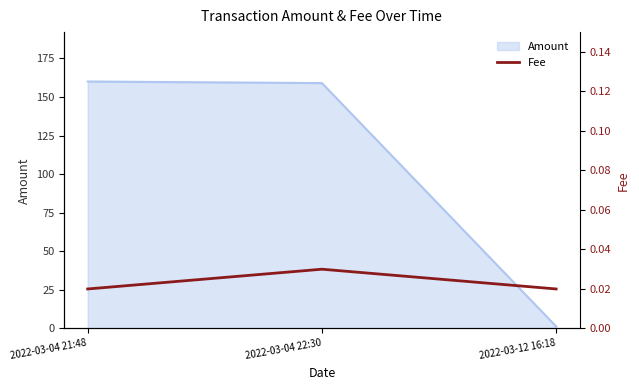

The value at 2022-03-04 22:30 is 0.0. True or false?

False